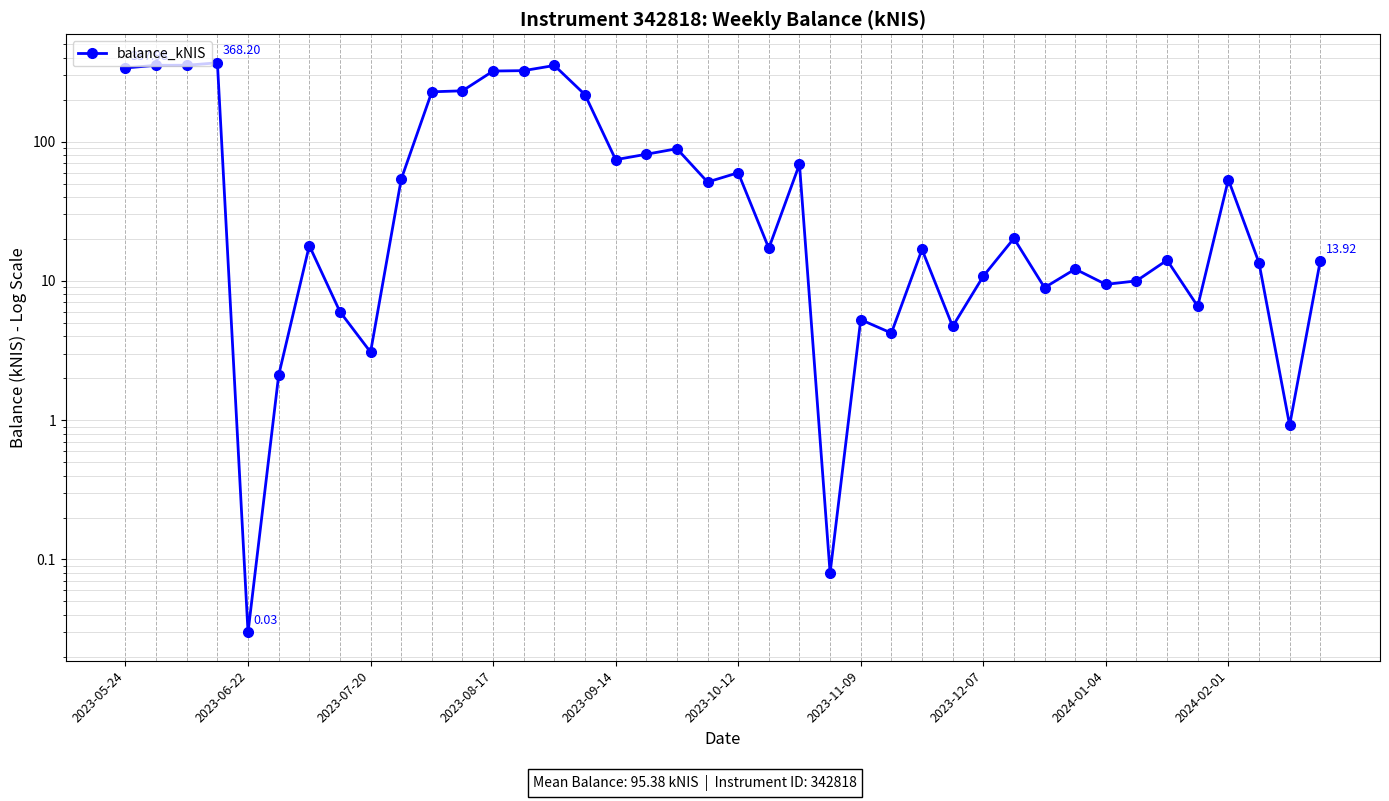

How many lines are shown in the chart?

1